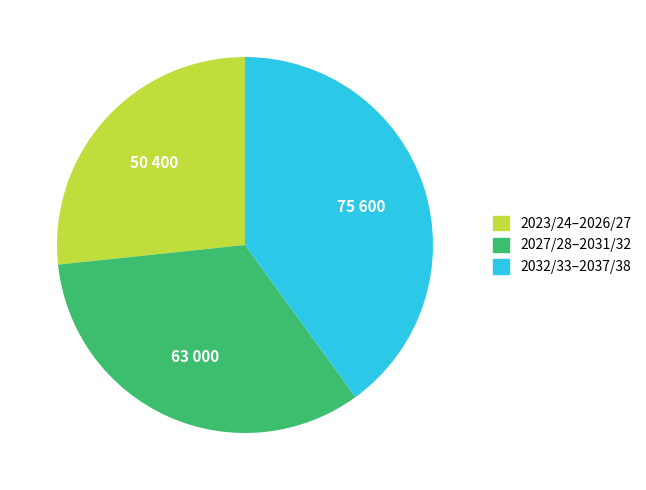

Does any single category account for the majority?

No